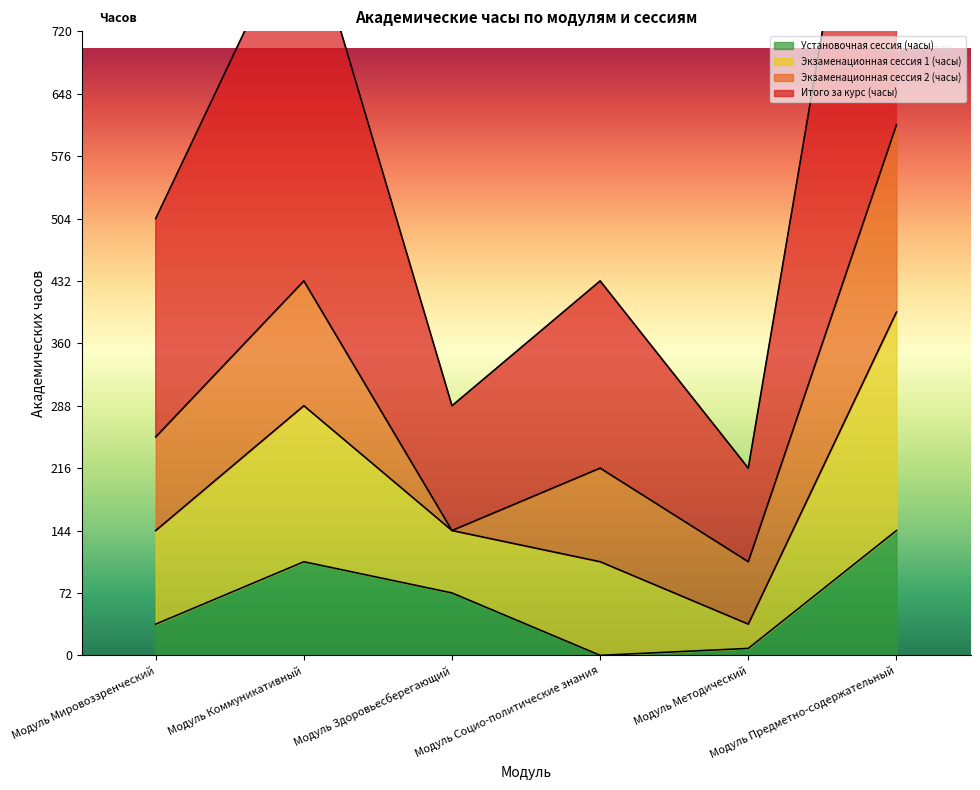

True or false: Итого за курс (часы) and Установочная сессия (часы) cross at least once.

False